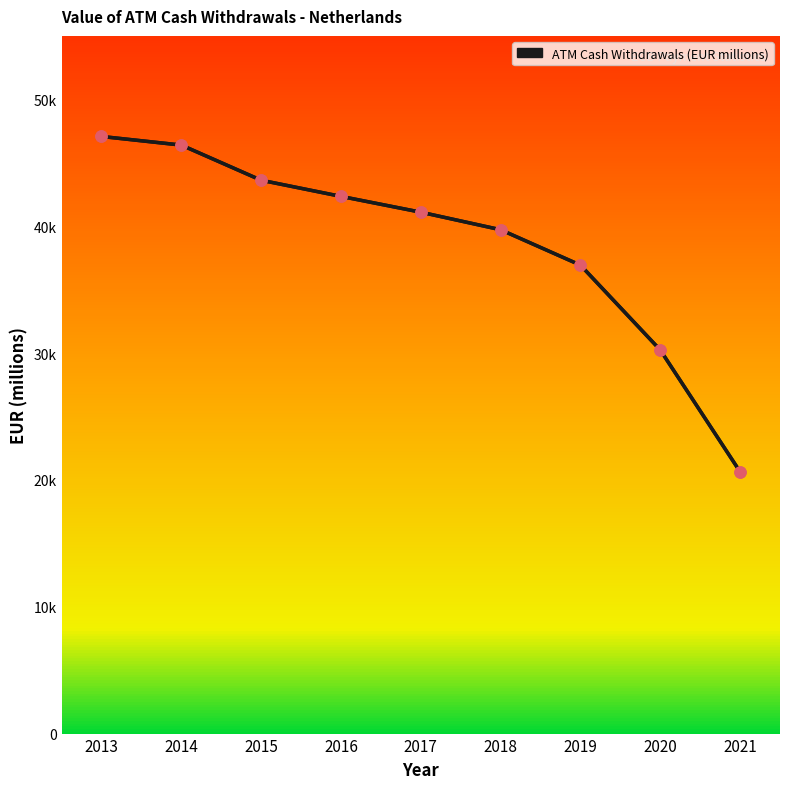

What is the ratio of the value at 2015 to the value at 2018?

1.1